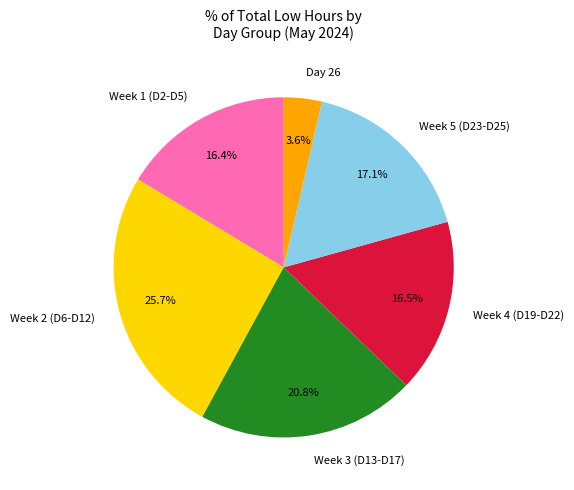

Which category has the smallest portion of the pie?

Day 26